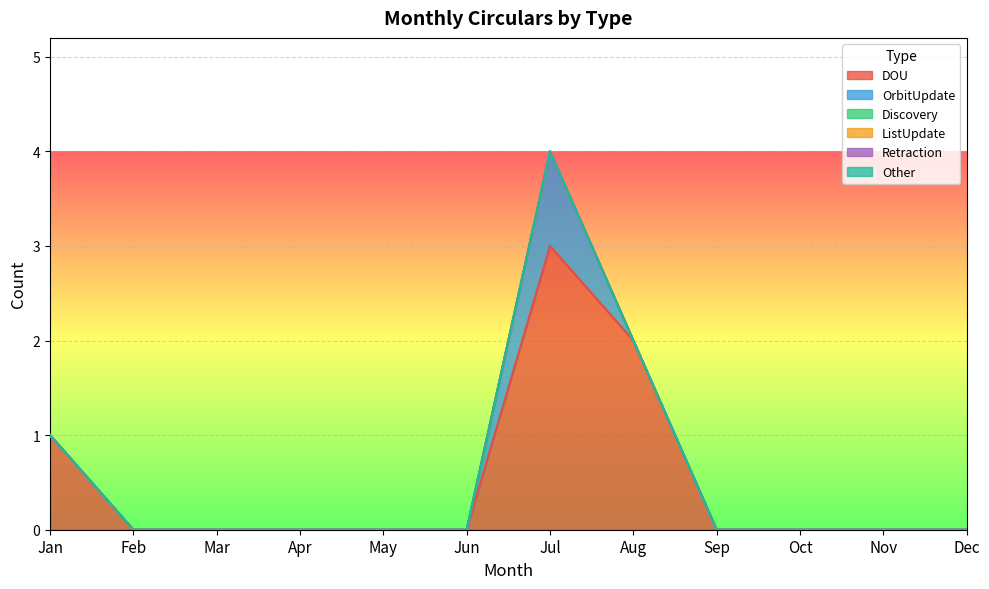

How many series are shown in this chart?

6